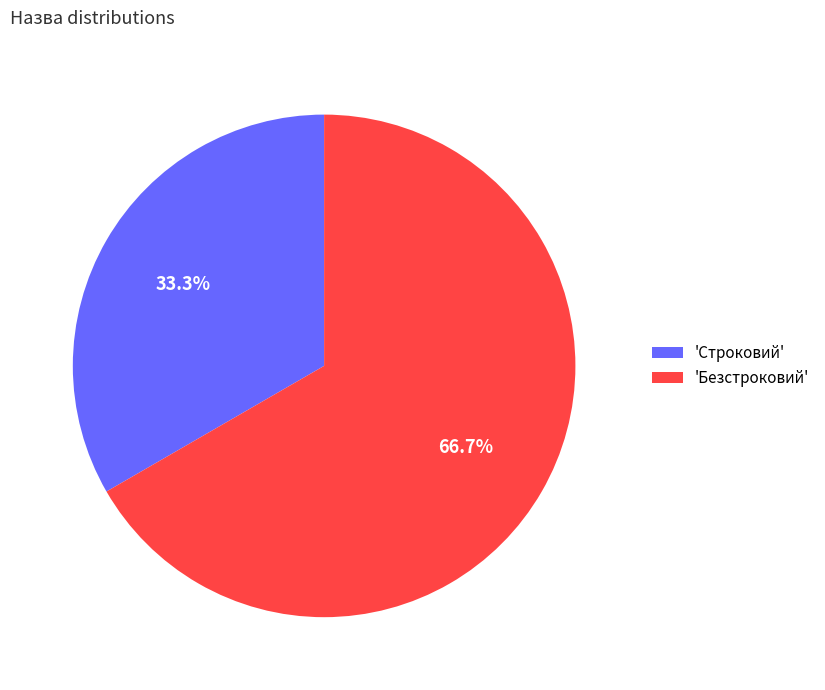

Which slice represents more than half of the pie?

'Безстроковий'